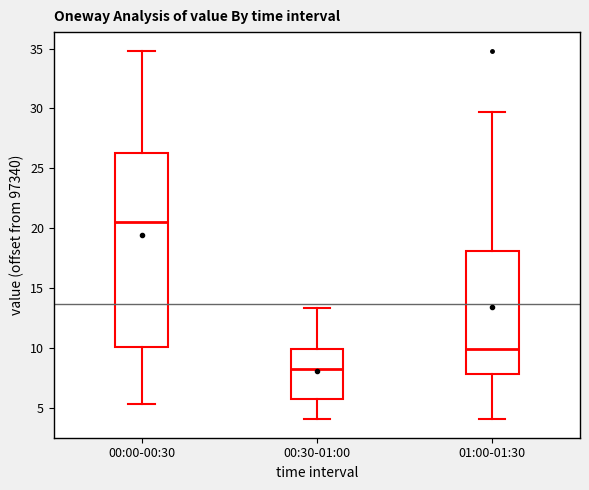

Reading left to right, transcribe this box plot: for each box, give where its median line is, the range the box spans, and where its two whiskers end, as read against the y-axis. The values are not printed on the chart, so give them approximately, as read against the axis.

00:00-00:30: median 20.5, box 10.0 to 26.5, whiskers 5.5 to 35.0
00:30-01:00: median 8.5, box 6.0 to 10.0, whiskers 4.0 to 13.5
01:00-01:30: median 10.0, box 8.0 to 18.0, whiskers 4.0 to 29.5